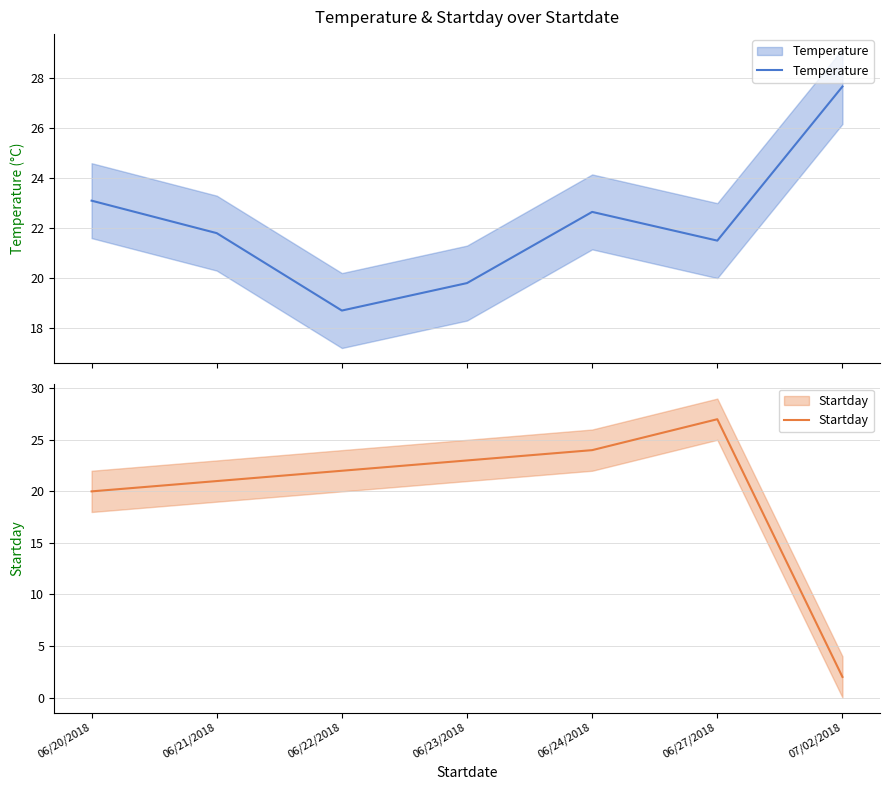

Which series changed the most between 06/20/2018 and 06/23/2018?

Temperature